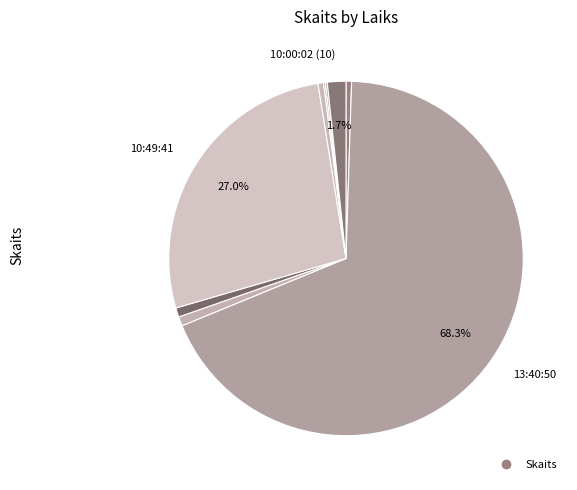

Which category has the biggest portion of the pie?

13:40:50